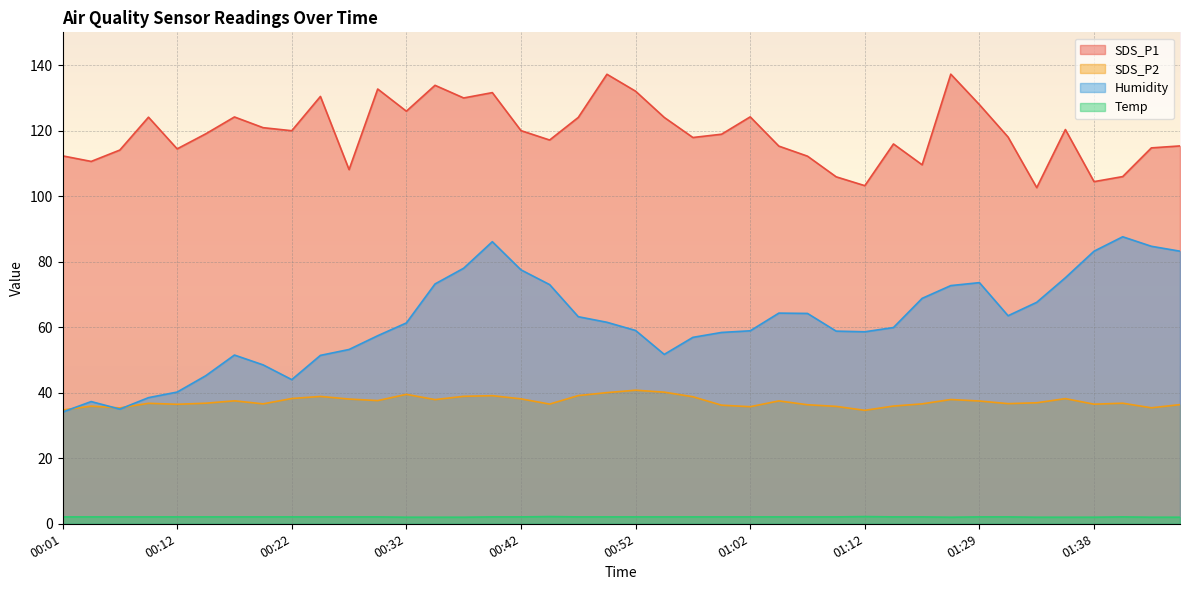

Where is Humidity nearest to the value 60?

01:15